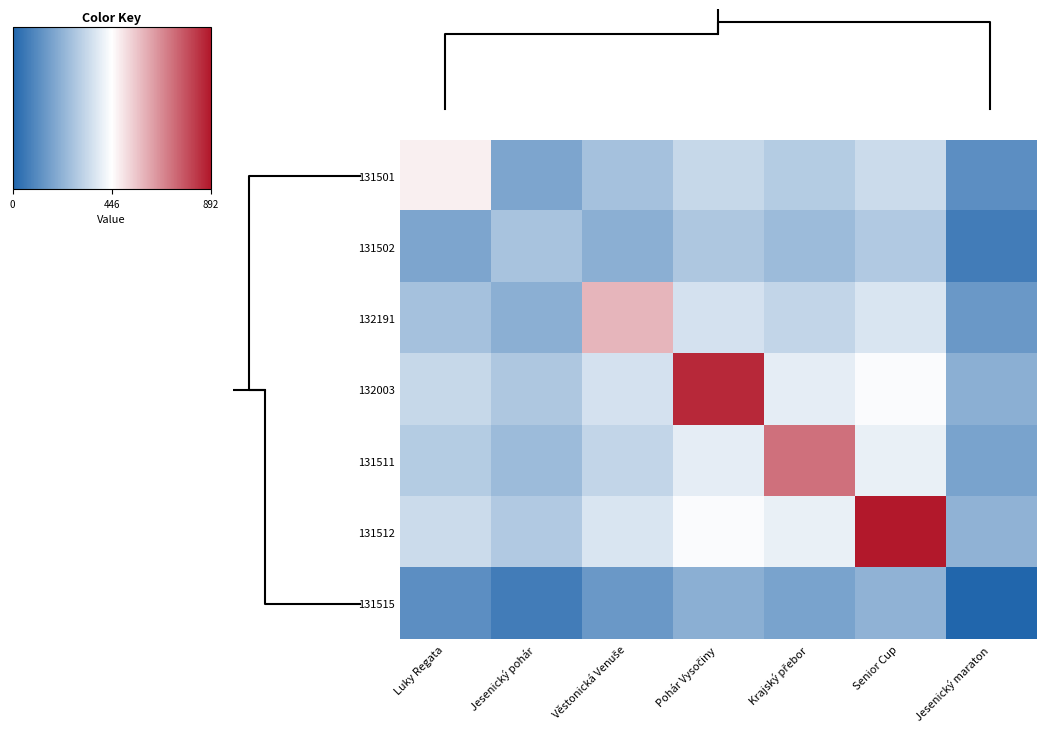

Rank the series at Jesenický pohár from lowest to highest value.

131515, 131501, 132191, 131511, 131502, 132003, 131512